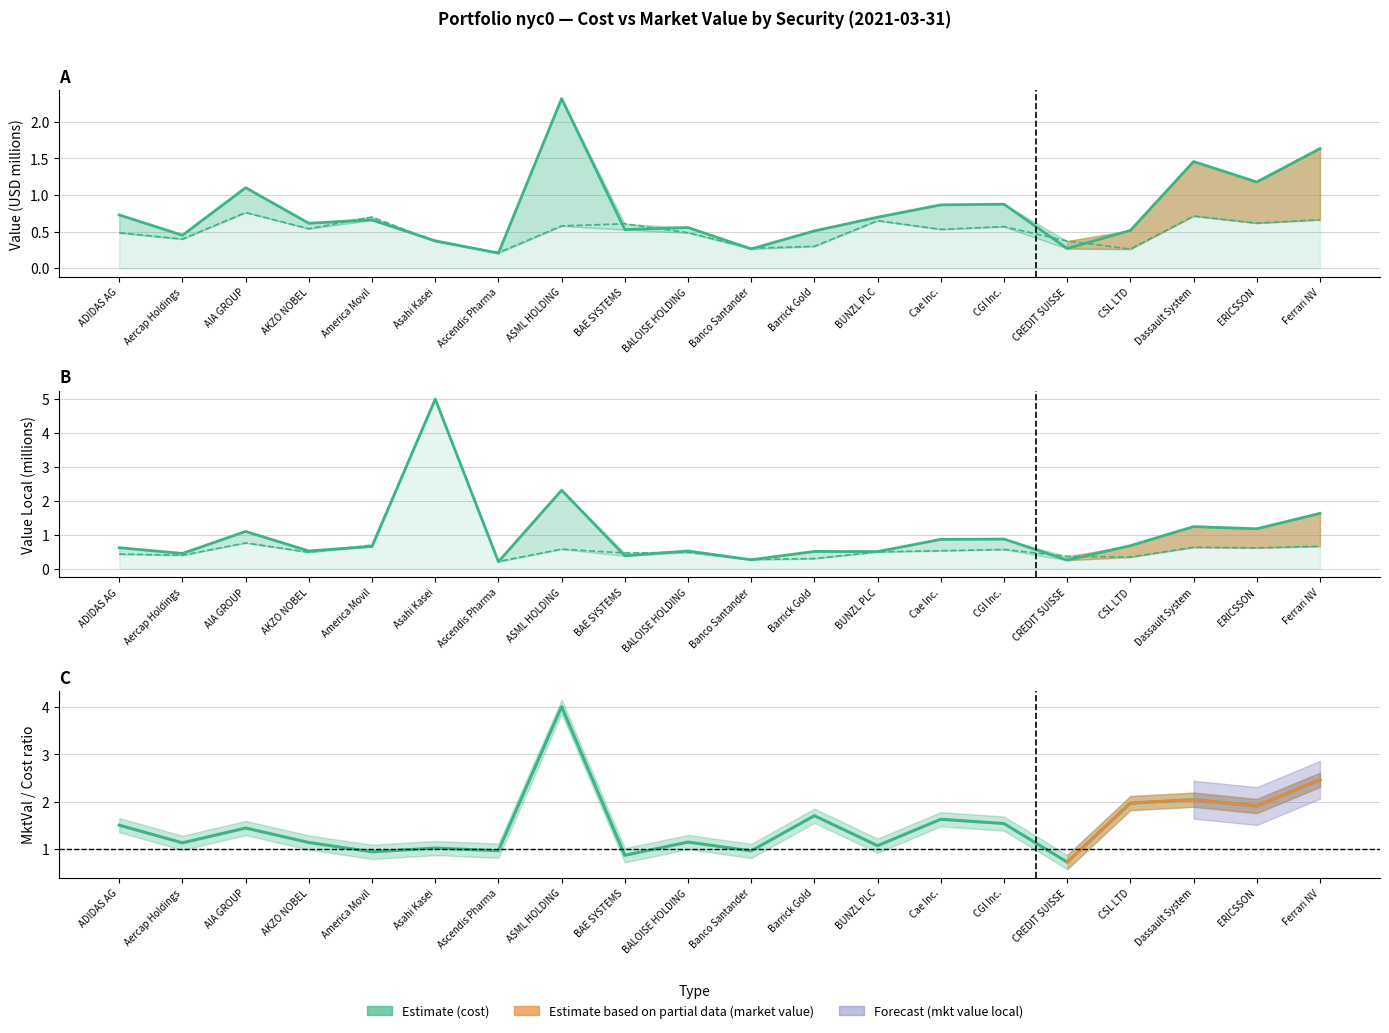

List the labels in order of value, smallest first.

CREDIT SUISSE, BAE SYSTEMS, America Movil, Banco Santander, Ascendis Pharma, Asahi Kasei, BUNZL PLC, Aercap Holdings, AKZO NOBEL, BALOISE HOLDING, AIA GROUP, ADIDAS AG, CGI Inc., Cae Inc., Barrick Gold, ERICSSON, CSL LTD, Dassault System, Ferrari NV, ASML HOLDING